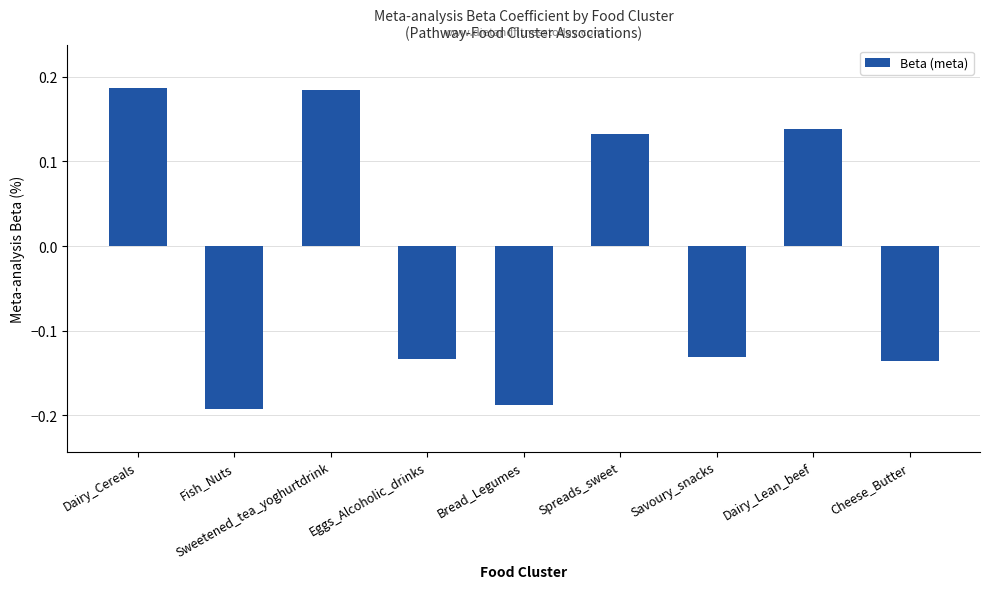

What position from the right is Dairy_Cereals?

9